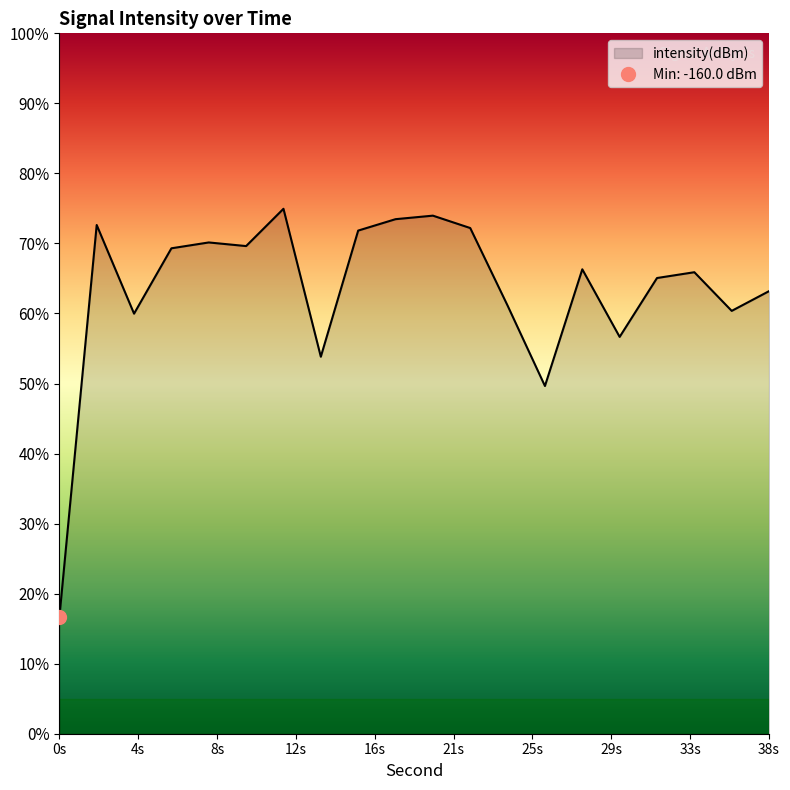

Reading left to right, list all the values displayed in this chart.

-160.0	-126.4	-134.0	-128.4	-127.9	-128.2	-125.0	-137.7	-126.9	-125.9	-125.6	-126.7	-133.3	-140.2	-130.2	-136.0	-131.0	-130.5	-133.8	-132.1